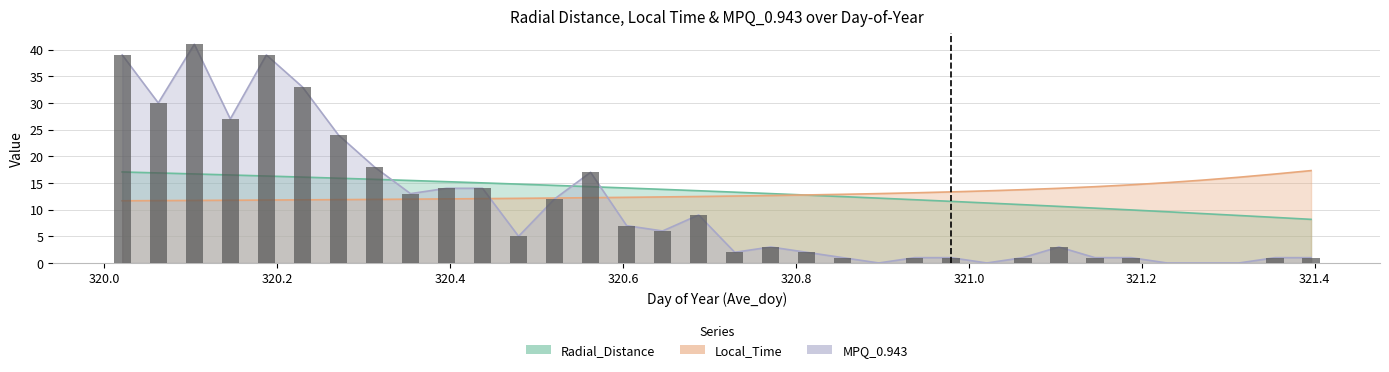

What is the spread (max minus min) of values at 321.0208?

13.5